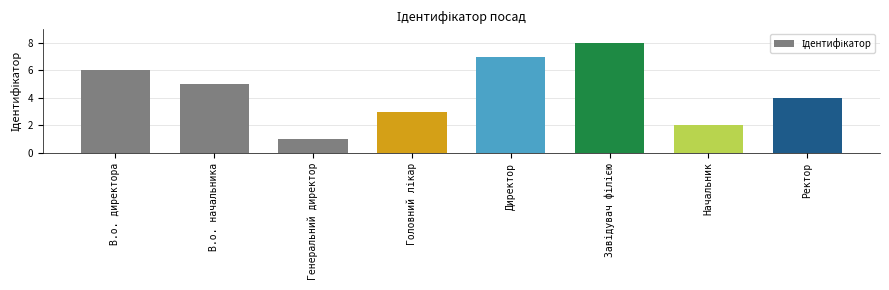

The value at В.о. директора is 6. True or false?

True